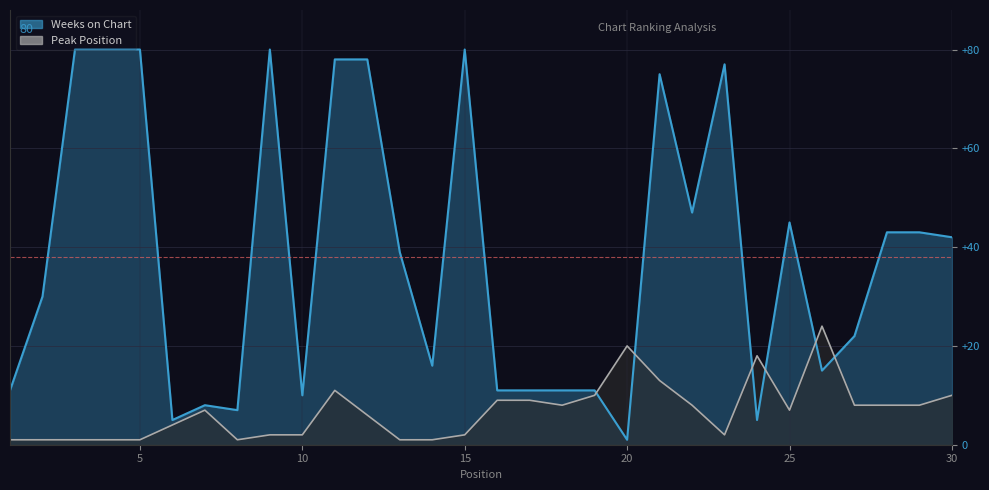

What is the average value of the Peak Position series?

7